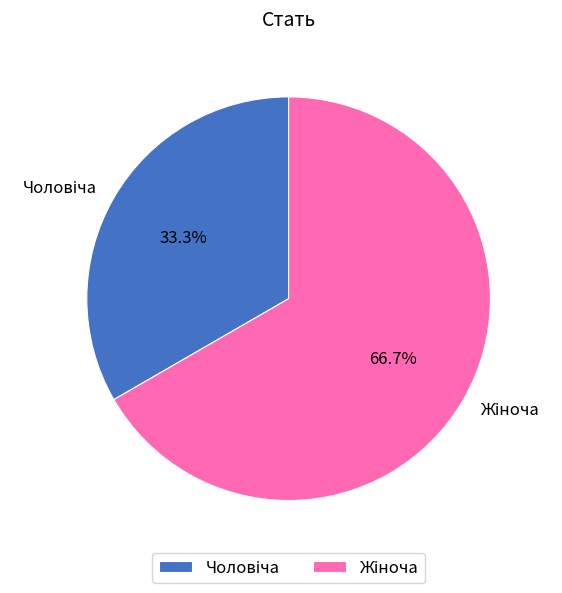

Is there any slice that represents more than half of the pie?

Yes